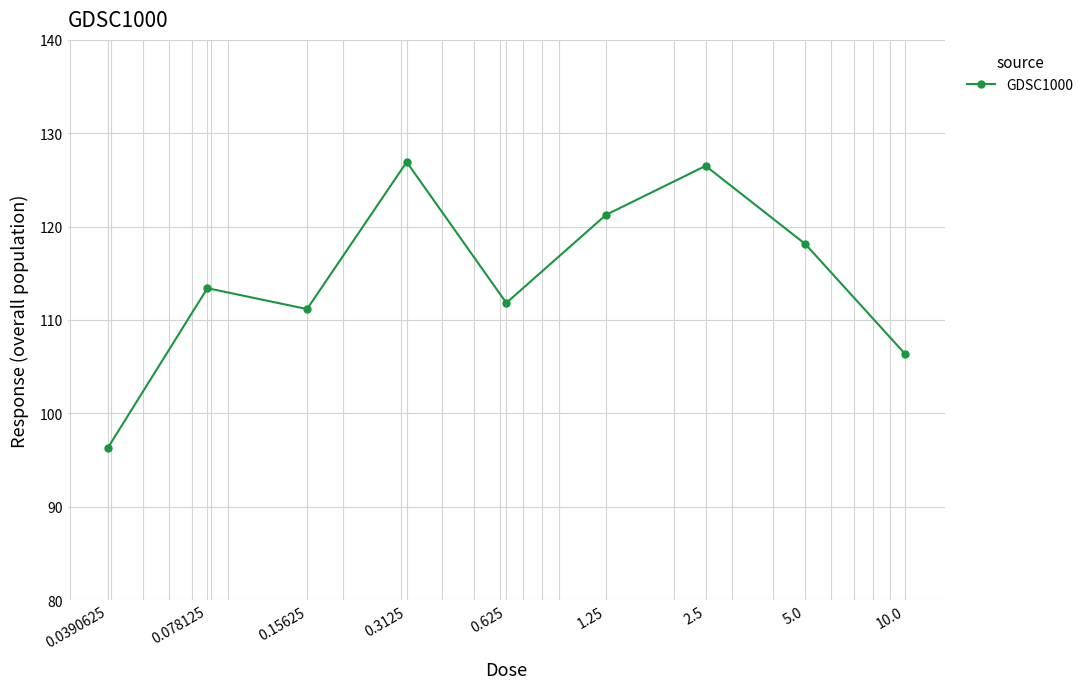

How many lines are shown in the chart?

1